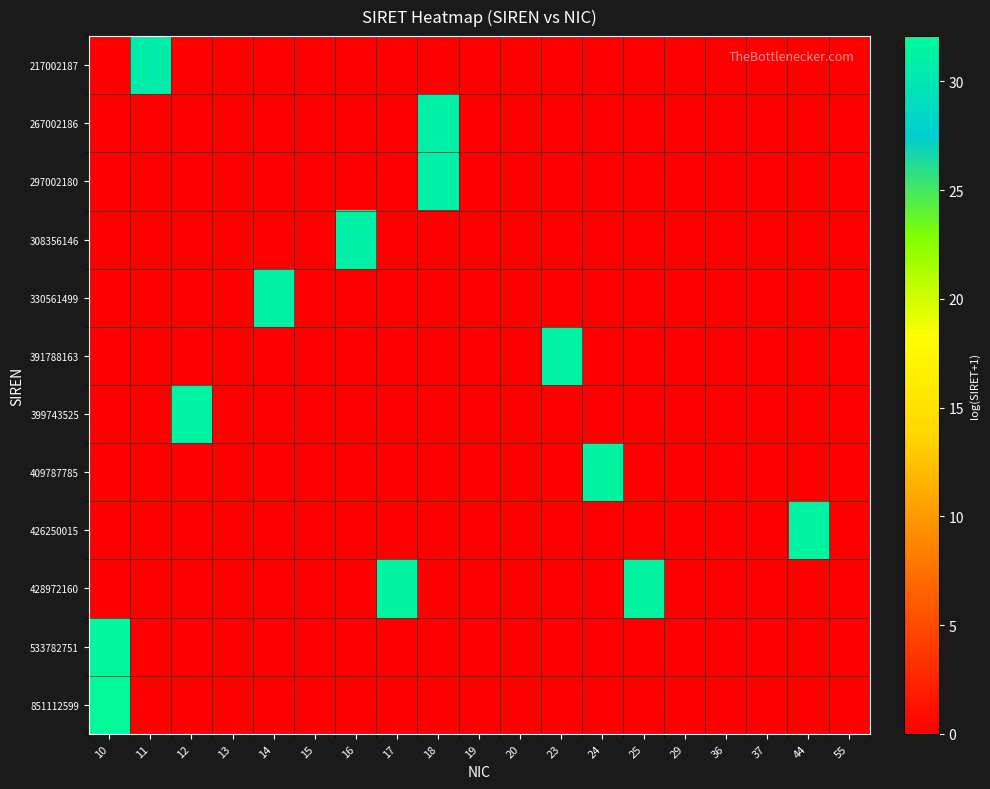

Reading left to right, transcribe all the data shown in this chart.

217002187: 10=0.0	11=30.7	12=0.0	13=0.0	14=0.0	15=0.0	16=0.0	17=0.0	18=0.0	19=0.0	20=0.0	23=0.0	24=0.0	25=0.0	29=0.0	36=0.0	37=0.0	44=0.0	55=0.0
267002186: 10=0.0	11=0.0	12=0.0	13=0.0	14=0.0	15=0.0	16=0.0	17=0.0	18=30.9	19=0.0	20=0.0	23=0.0	24=0.0	25=0.0	29=0.0	36=0.0	37=0.0	44=0.0	55=0.0
297002180: 10=0.0	11=0.0	12=0.0	13=0.0	14=0.0	15=0.0	16=0.0	17=0.0	18=31.0	19=0.0	20=0.0	23=0.0	24=0.0	25=0.0	29=0.0	36=0.0	37=0.0	44=0.0	55=0.0
308356146: 10=0.0	11=0.0	12=0.0	13=0.0	14=0.0	15=0.0	16=31.1	17=0.0	18=0.0	19=0.0	20=0.0	23=0.0	24=0.0	25=0.0	29=0.0	36=0.0	37=0.0	44=0.0	55=0.0
330561499: 10=0.0	11=0.0	12=0.0	13=0.0	14=31.1	15=0.0	16=0.0	17=0.0	18=0.0	19=0.0	20=0.0	23=0.0	24=0.0	25=0.0	29=0.0	36=0.0	37=0.0	44=0.0	55=0.0
391788163: 10=0.0	11=0.0	12=0.0	13=0.0	14=0.0	15=0.0	16=0.0	17=0.0	18=0.0	19=0.0	20=0.0	23=31.3	24=0.0	25=0.0	29=0.0	36=0.0	37=0.0	44=0.0	55=0.0
399743525: 10=0.0	11=0.0	12=31.3	13=0.0	14=0.0	15=0.0	16=0.0	17=0.0	18=0.0	19=0.0	20=0.0	23=0.0	24=0.0	25=0.0	29=0.0	36=0.0	37=0.0	44=0.0	55=0.0
409787785: 10=0.0	11=0.0	12=0.0	13=0.0	14=0.0	15=0.0	16=0.0	17=0.0	18=0.0	19=0.0	20=0.0	23=0.0	24=31.3	25=0.0	29=0.0	36=0.0	37=0.0	44=0.0	55=0.0
426250015: 10=0.0	11=0.0	12=0.0	13=0.0	14=0.0	15=0.0	16=0.0	17=0.0	18=0.0	19=0.0	20=0.0	23=0.0	24=0.0	25=0.0	29=0.0	36=0.0	37=0.0	44=31.4	55=0.0
428972160: 10=0.0	11=0.0	12=0.0	13=0.0	14=0.0	15=0.0	16=0.0	17=31.4	18=0.0	19=0.0	20=0.0	23=0.0	24=0.0	25=31.4	29=0.0	36=0.0	37=0.0	44=0.0	55=0.0
533782751: 10=31.6	11=0.0	12=0.0	13=0.0	14=0.0	15=0.0	16=0.0	17=0.0	18=0.0	19=0.0	20=0.0	23=0.0	24=0.0	25=0.0	29=0.0	36=0.0	37=0.0	44=0.0	55=0.0
851112599: 10=32.1	11=0.0	12=0.0	13=0.0	14=0.0	15=0.0	16=0.0	17=0.0	18=0.0	19=0.0	20=0.0	23=0.0	24=0.0	25=0.0	29=0.0	36=0.0	37=0.0	44=0.0	55=0.0